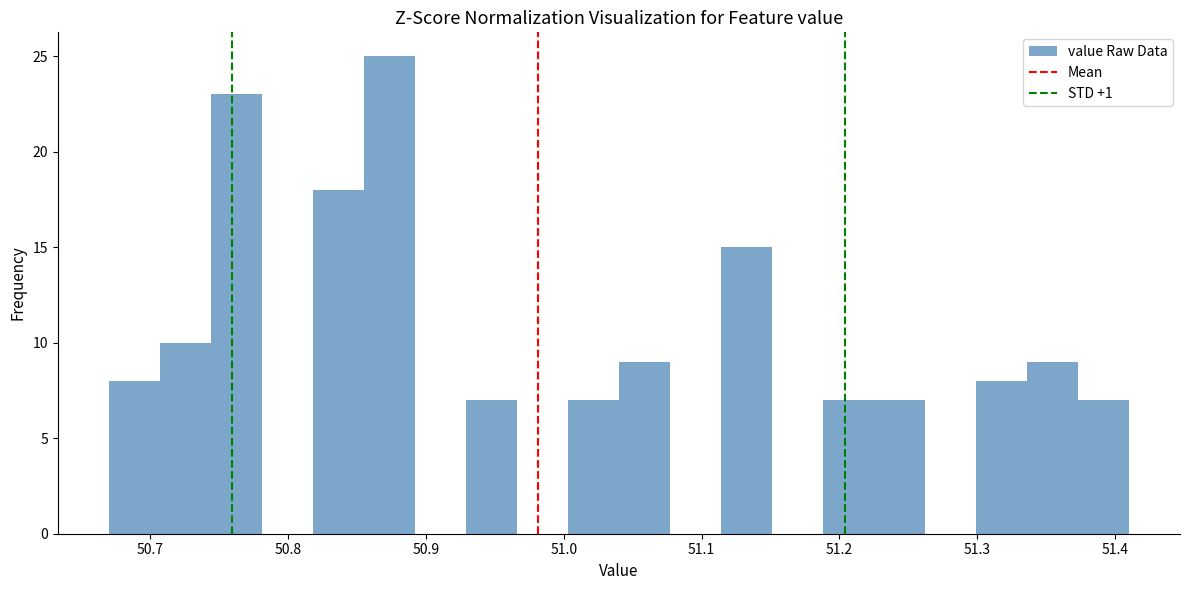

Around what value on the x-axis is the tallest bar? Give the approximate position of its centre, as read against the axis.

50.87